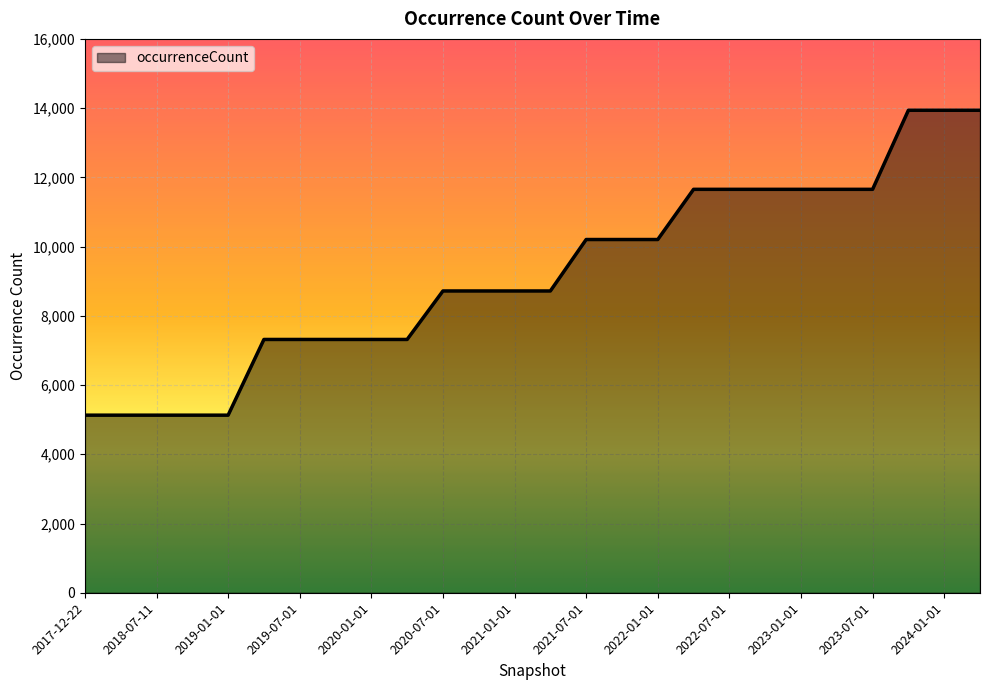

What is the difference between the maximum and minimum values?

8808